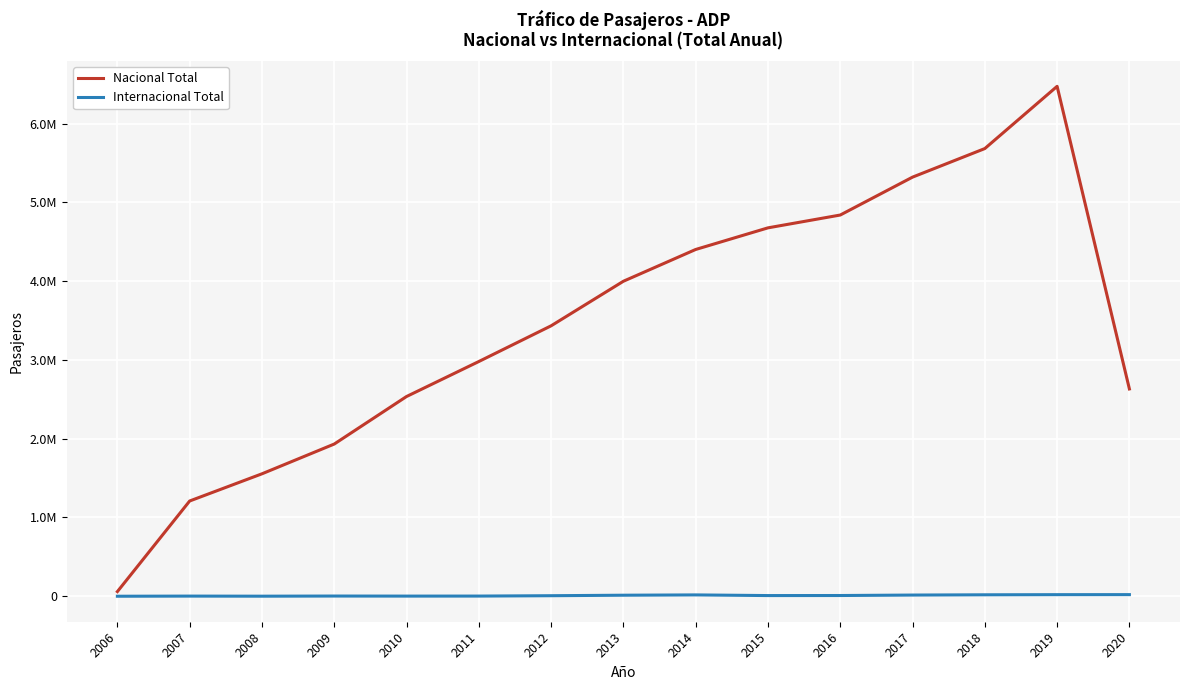

What is the total value across all series at 2016?

4848498